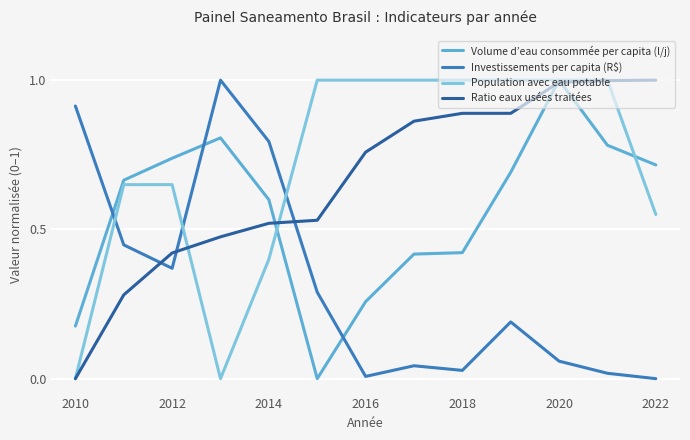

How many lines are shown in the chart?

4